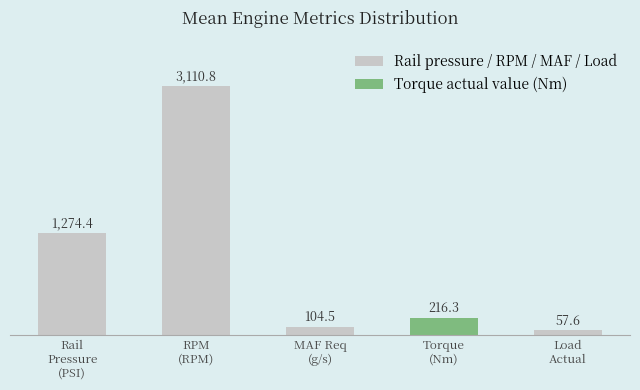

Reading left to right, extract all data points from this chart.

1274.4	3110.8	104.5	216.3	57.6